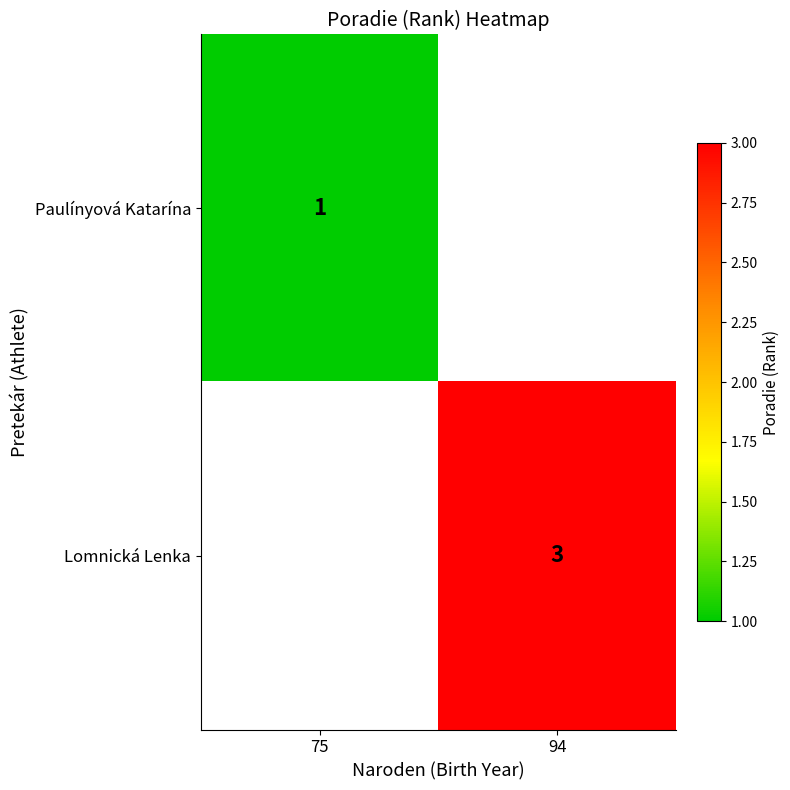

Is it true that Lomnická Lenka equals 5 at 94?

False